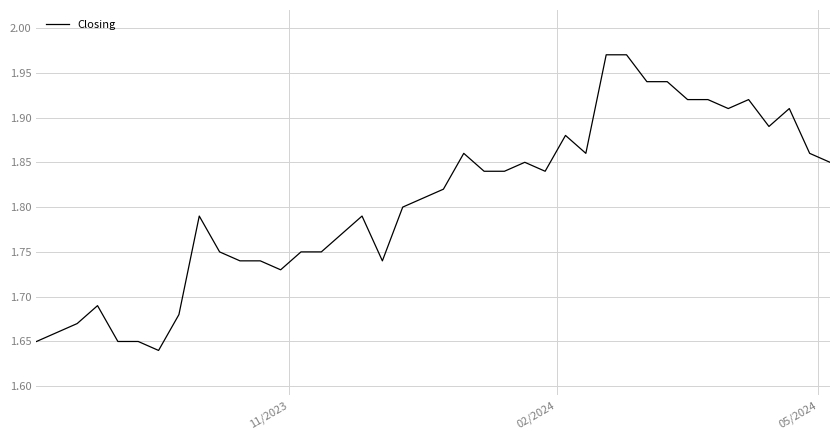

Does the chart have visible grid lines?

Yes